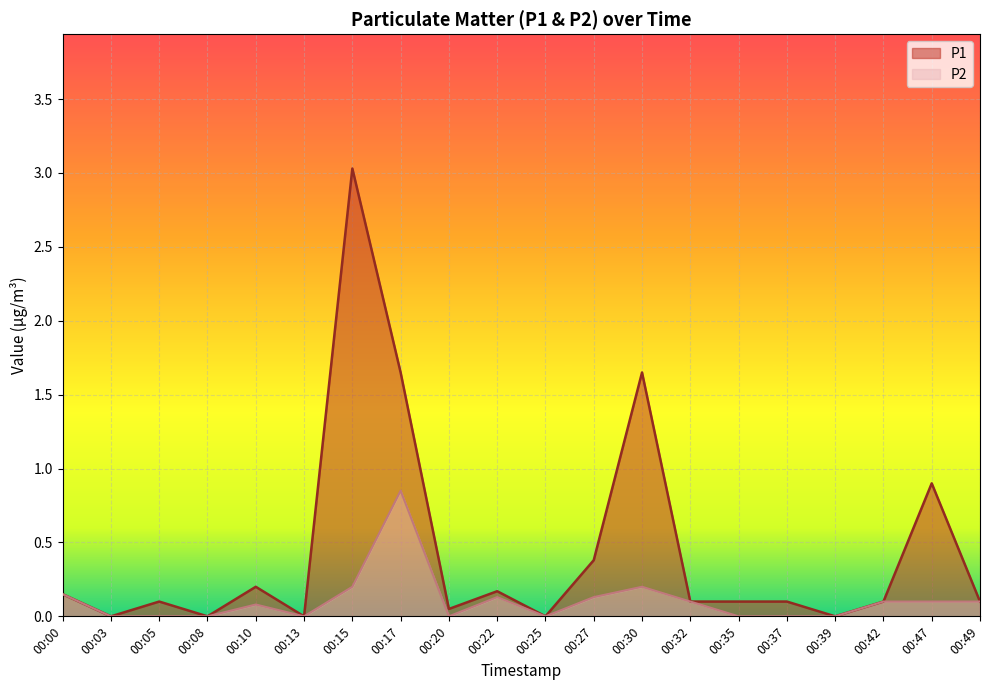

At which category does the chart reach its peak across all series?

00:15